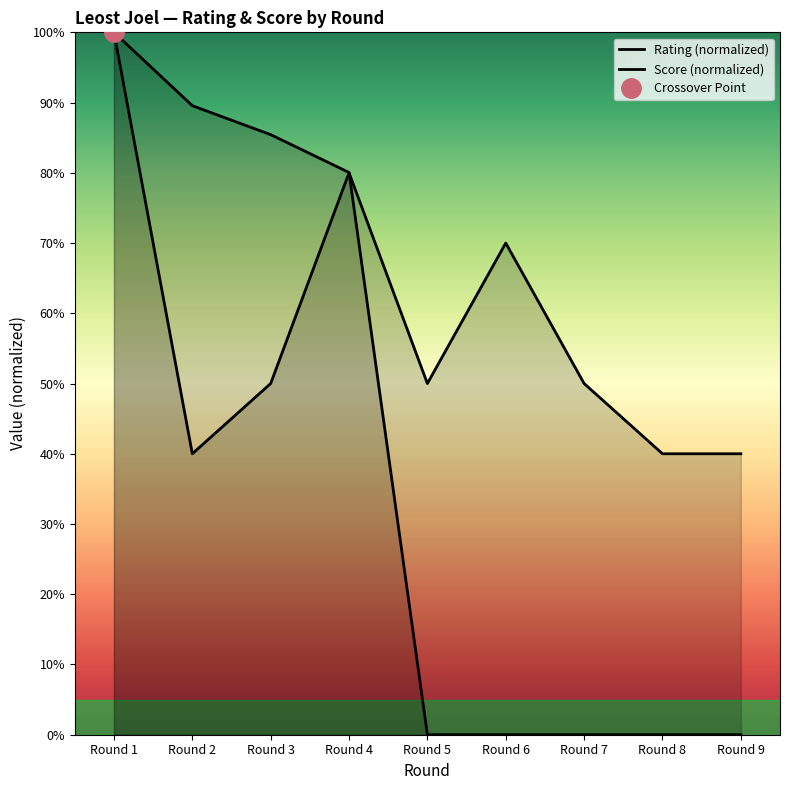

True or false: Rating (normalized) has more than 1 interior local peaks.

False